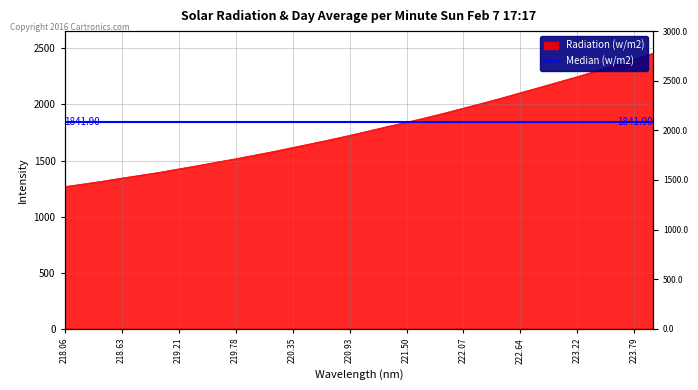

What is the difference between the maximum and minimum values?

1189.9